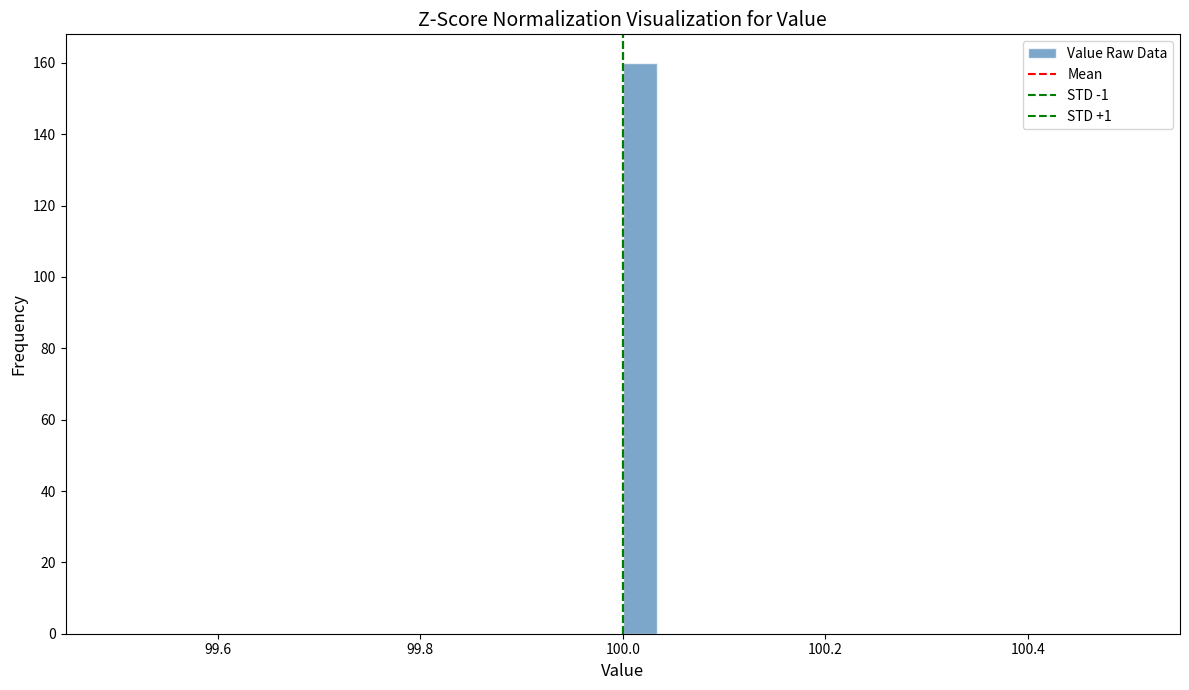

Read against the x-axis, roughly where is the centre of the tallest bar?

100.02